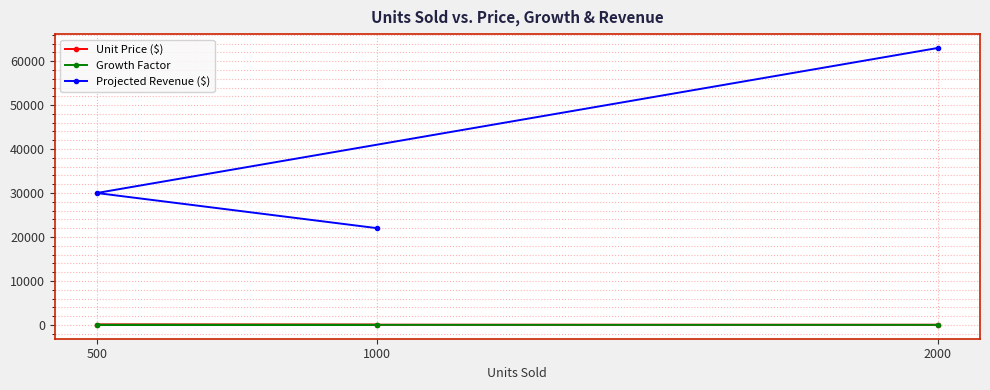

What is the smallest value displayed?

1.1